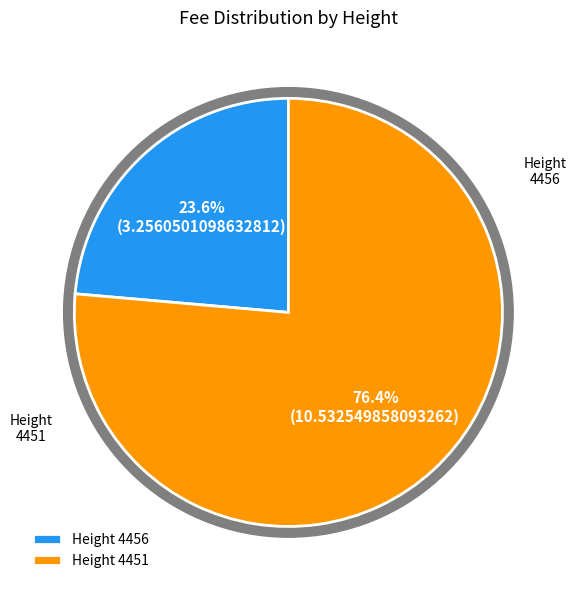

True or false: 4456 accounts for 38% of the total.

False